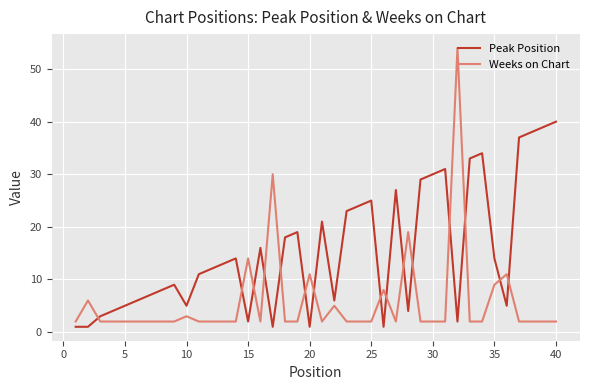

Is this an area chart (filled region under the line)?

No